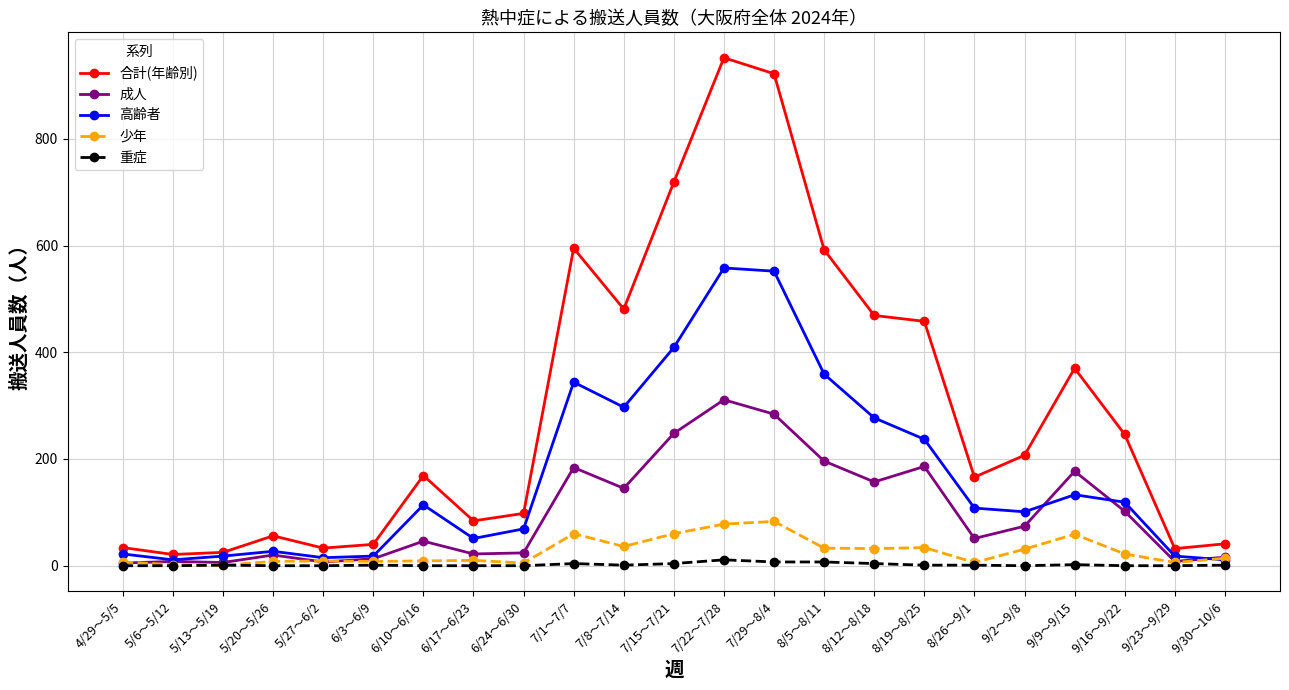

What is the difference between the second highest and second lowest values in the 成人 series?

278